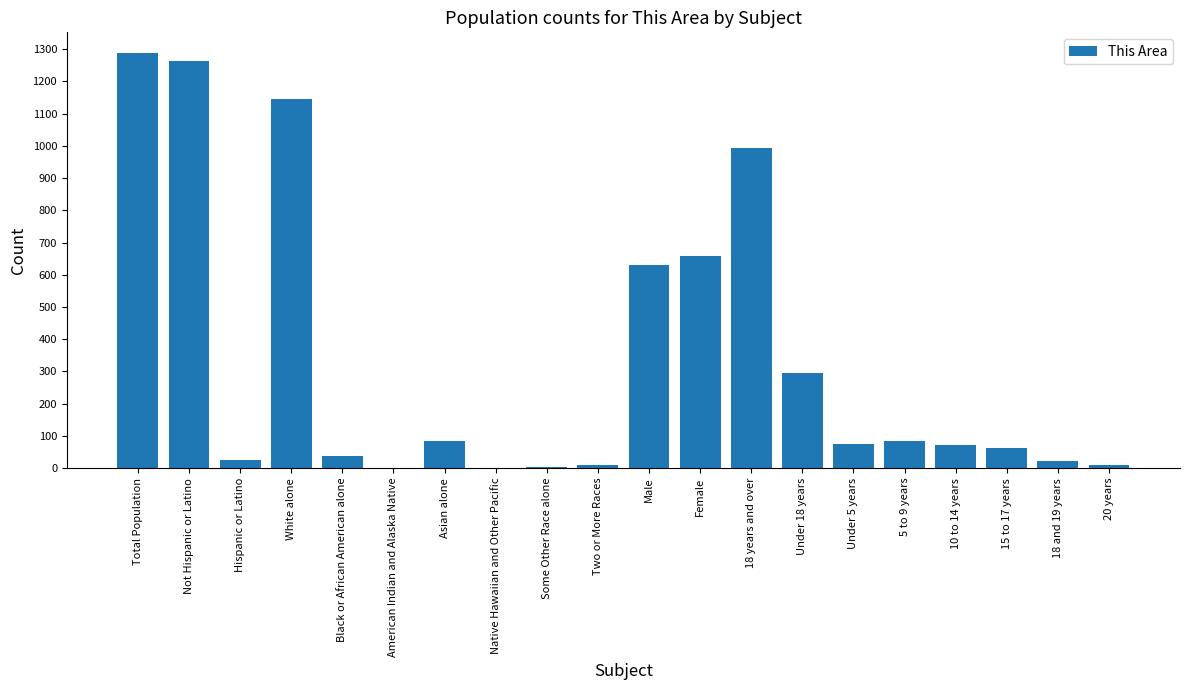

How many data points does each series have?

20